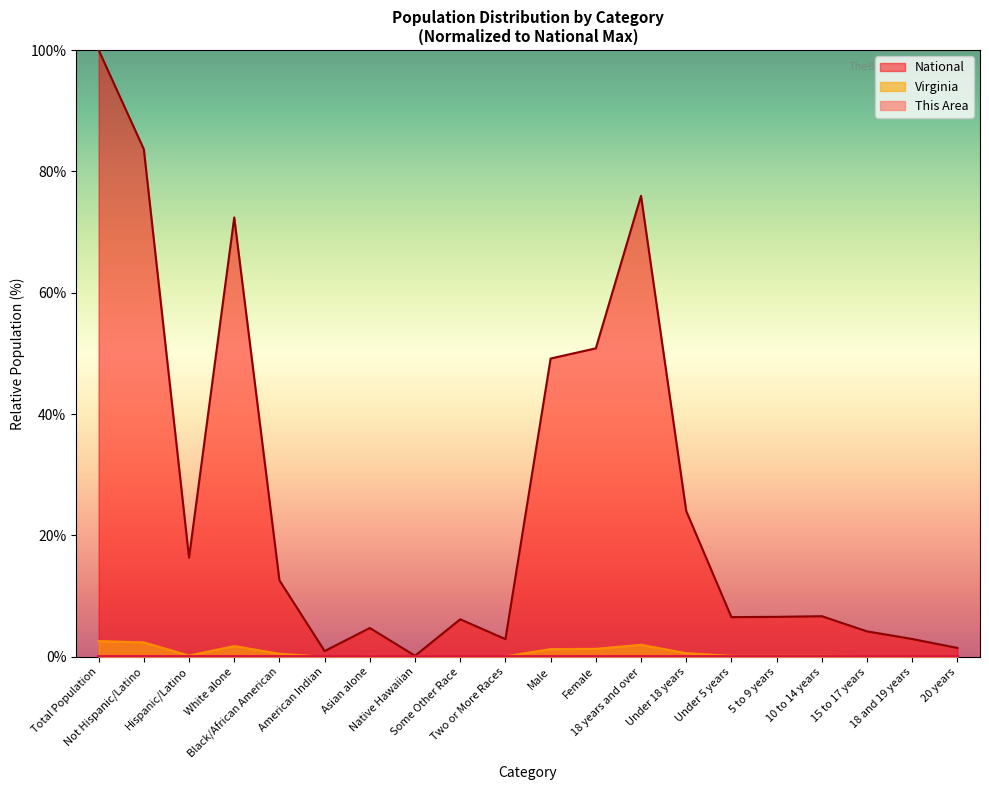

Rank the series at American Indian from lowest to highest value.

This Area, Virginia, National